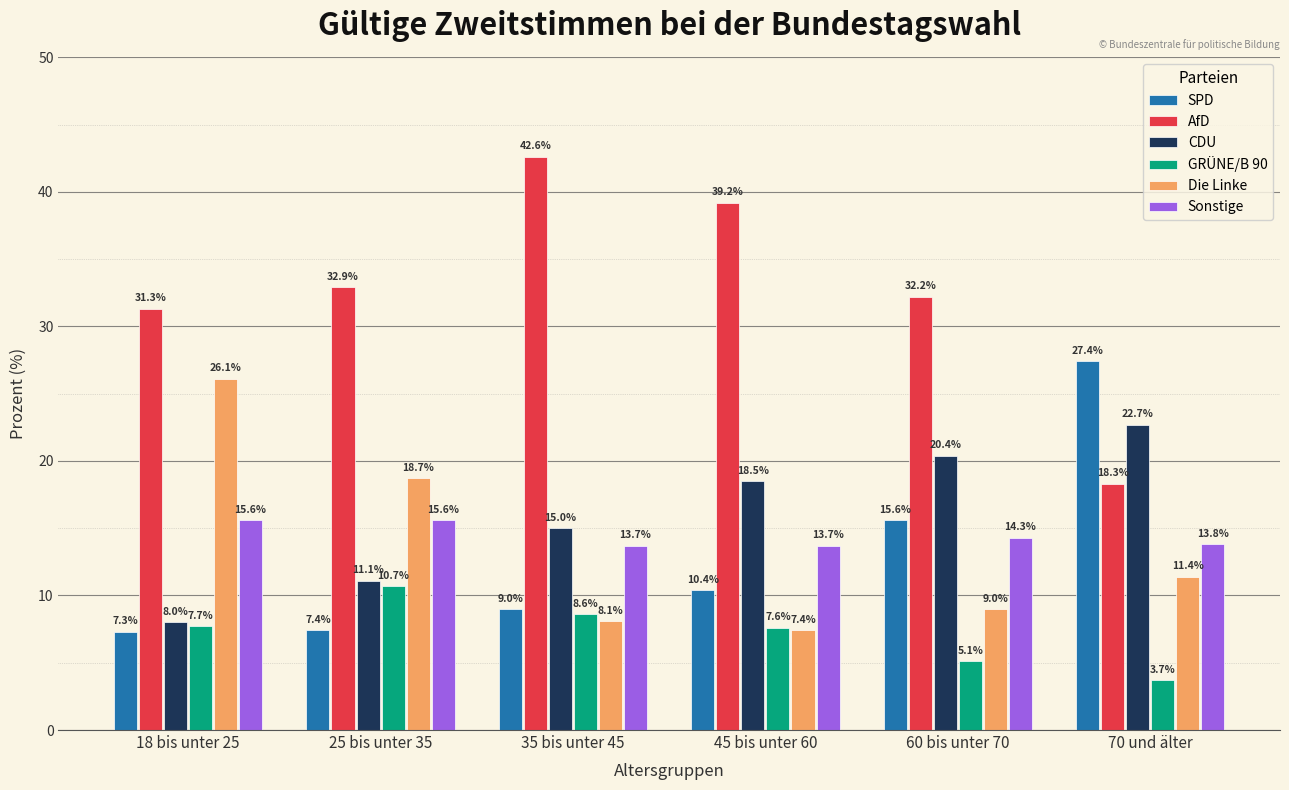

The value of Sonstige at 60 bis unter 70 is 14.3. True or false?

True